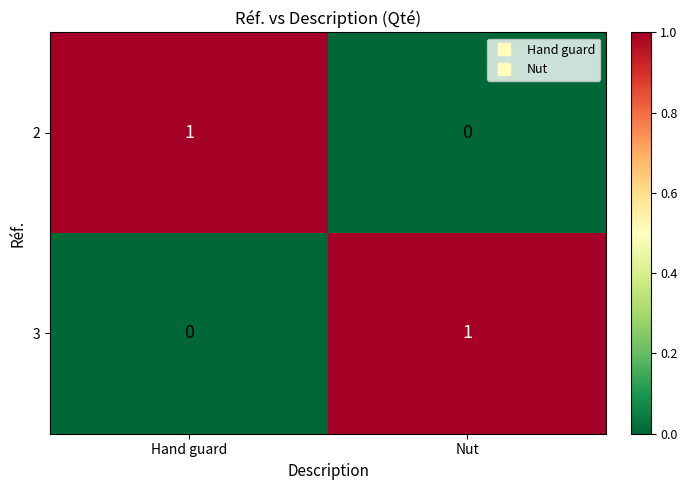

What is the total value across all series at Hand guard?

1